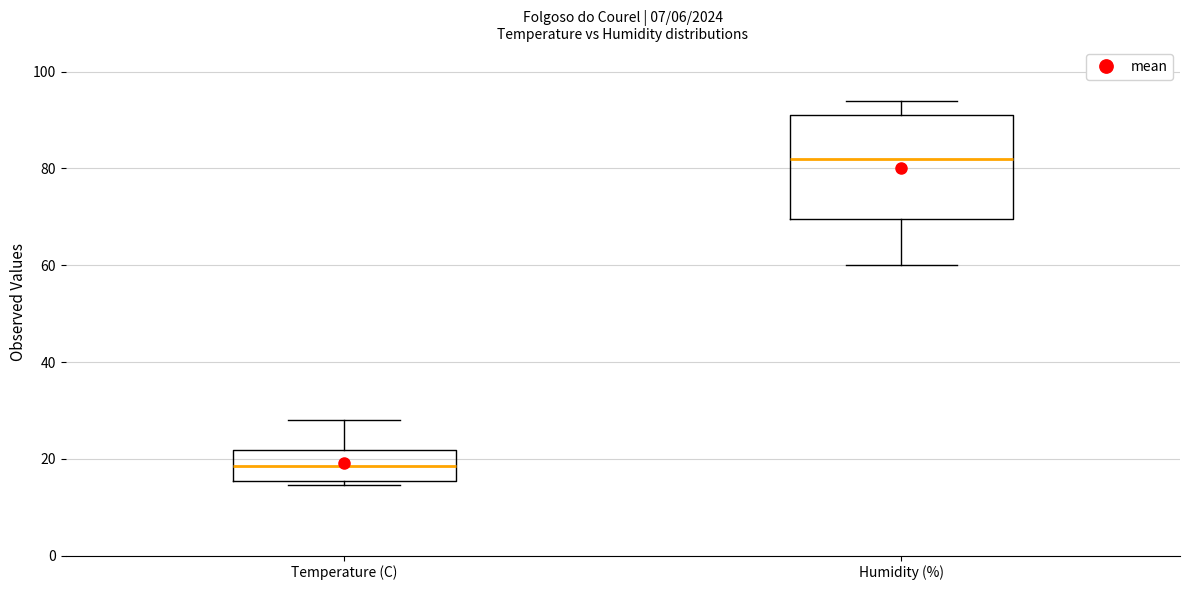

Reading left to right, transcribe this box plot: for each box, give where its median line is, the range the box spans, and where its two whiskers end, as read against the y-axis. The values are not printed on the chart, so give them approximately, as read against the axis.

Temperature (C): median 18, box 16 to 22, whiskers 14 to 28
Humidity (%): median 82, box 70 to 92, whiskers 60 to 94